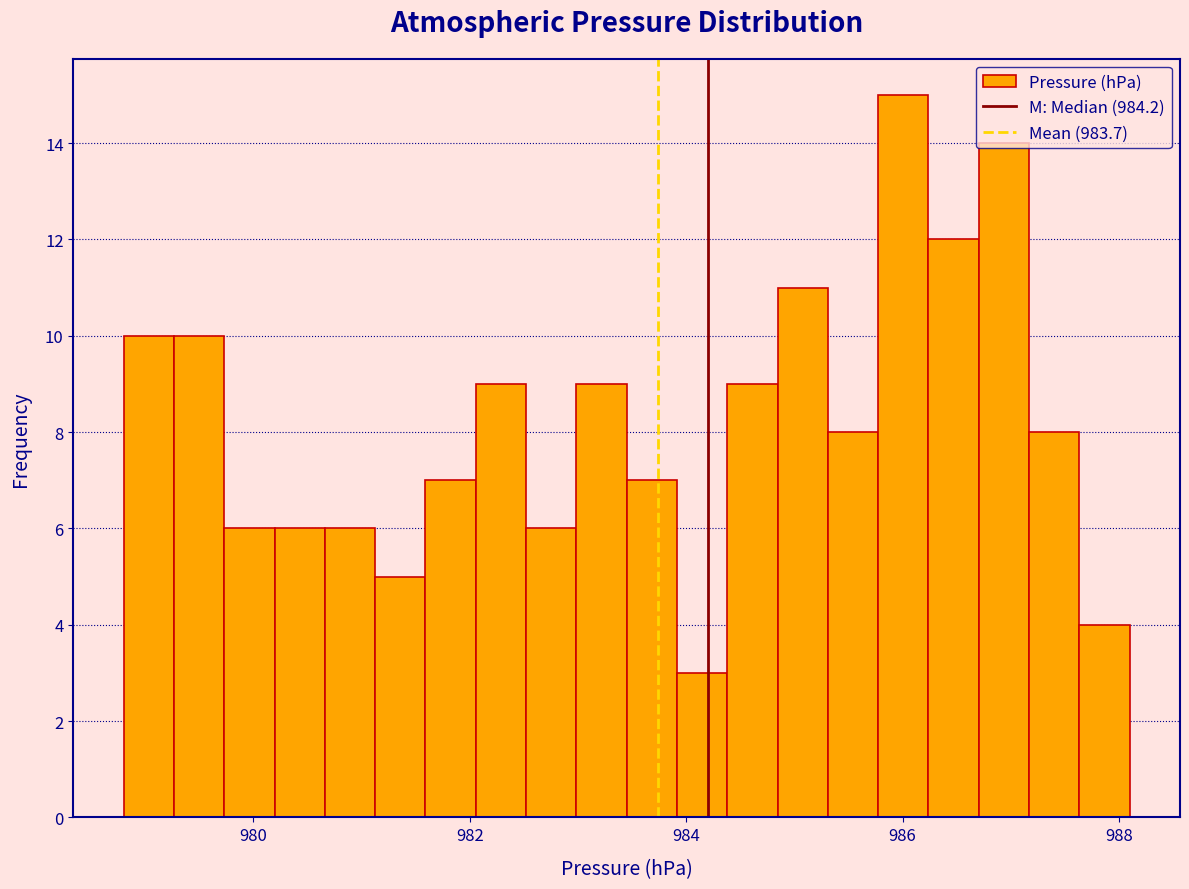

Around what value on the x-axis is the tallest bar? Give the approximate position of its centre, as read against the axis.

986.0